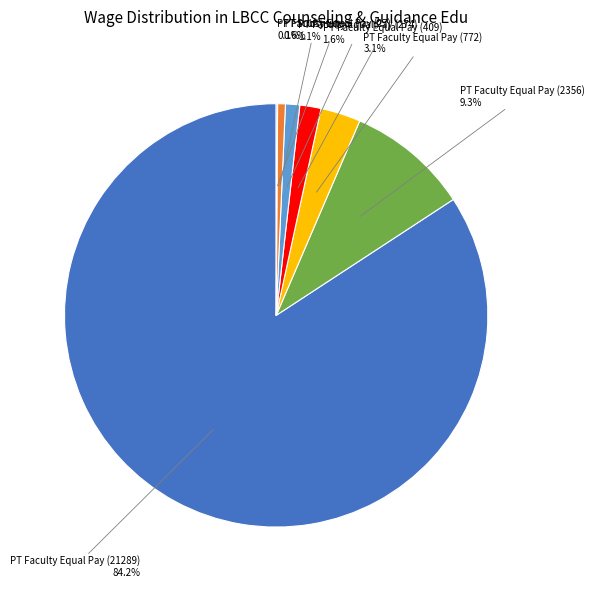

Is there any slice that represents more than half of the pie?

Yes